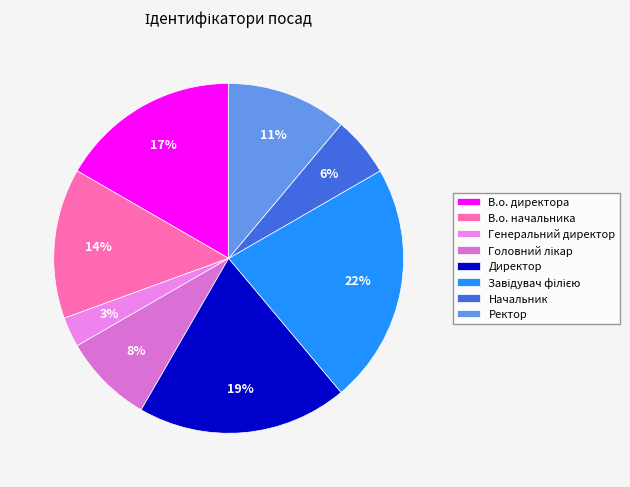

To the nearest percent, what is the combined percentage of В.о. директора and В.о. начальника?

31%